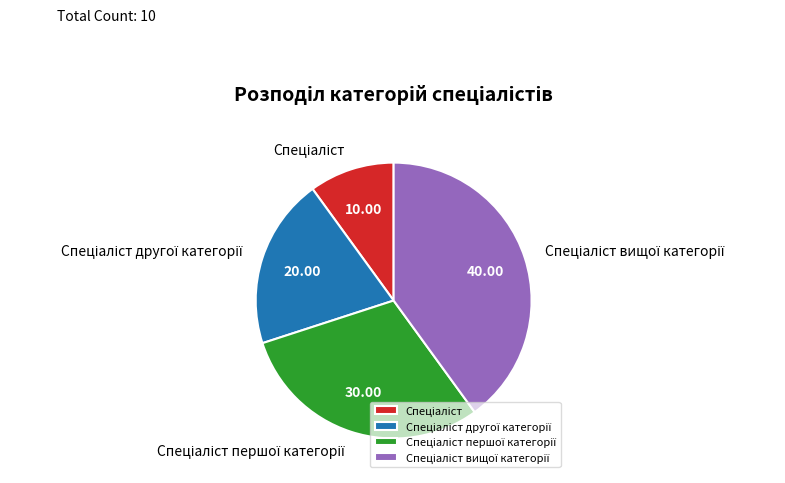

Does any single category account for the majority?

No